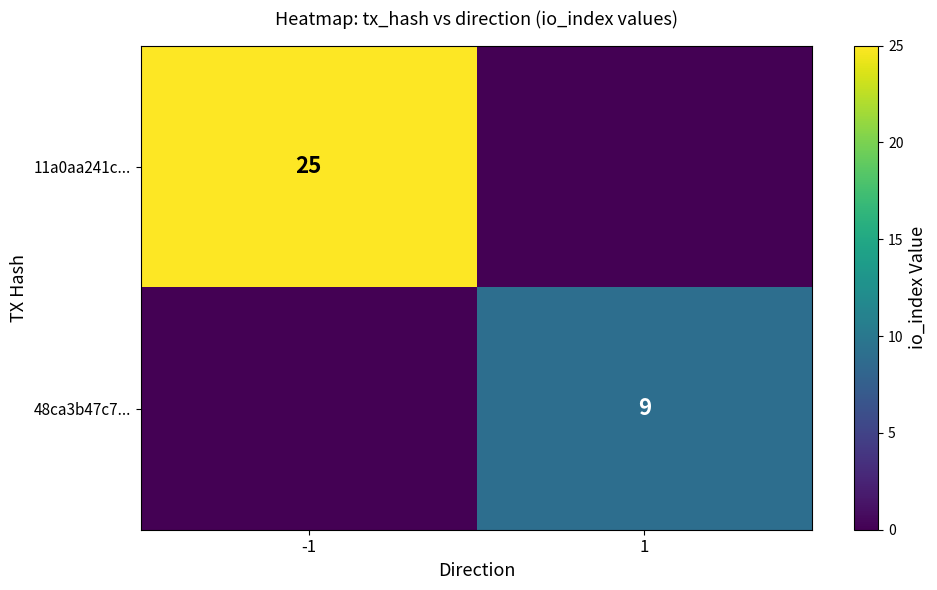

Which category has the lowest value across all series?

1